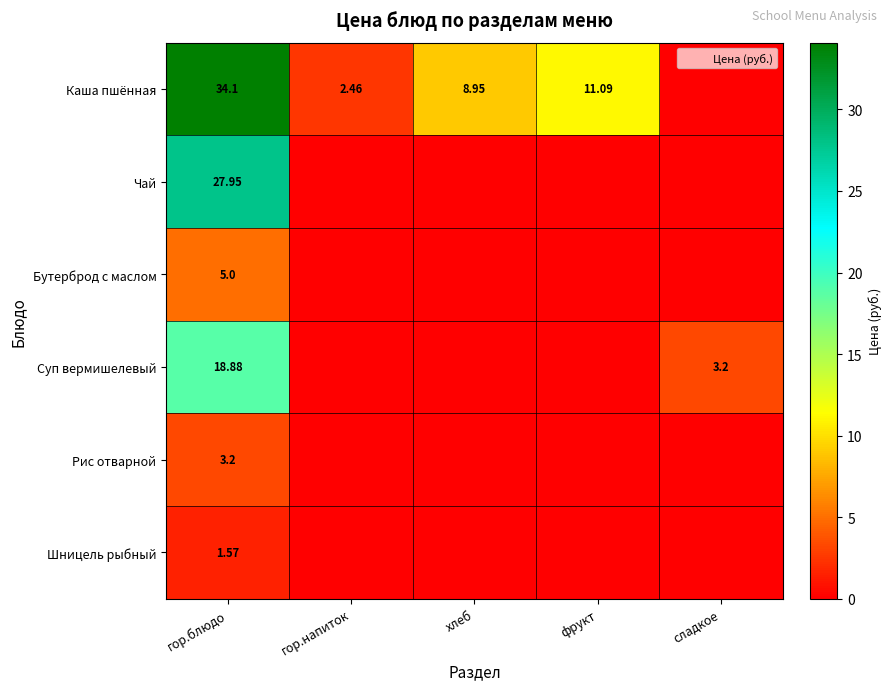

The value of Суп вермишелевый at гор.блюдо is 18.9. True or false?

True